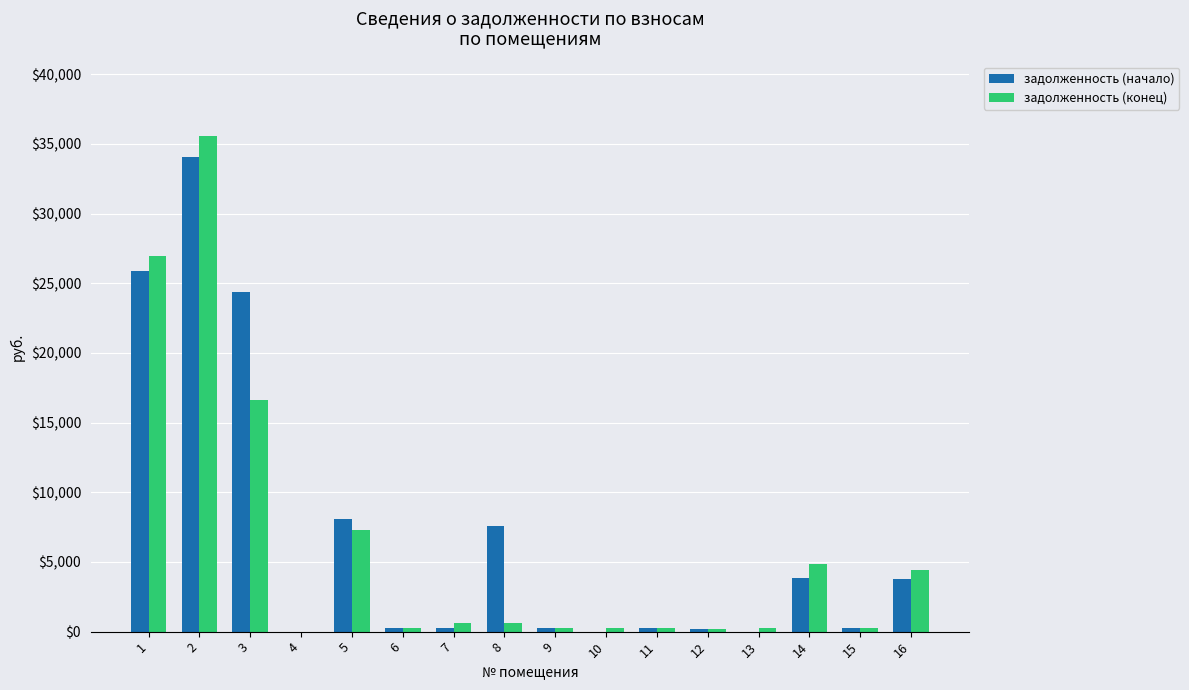

At which category does the chart reach its peak across all series?

2